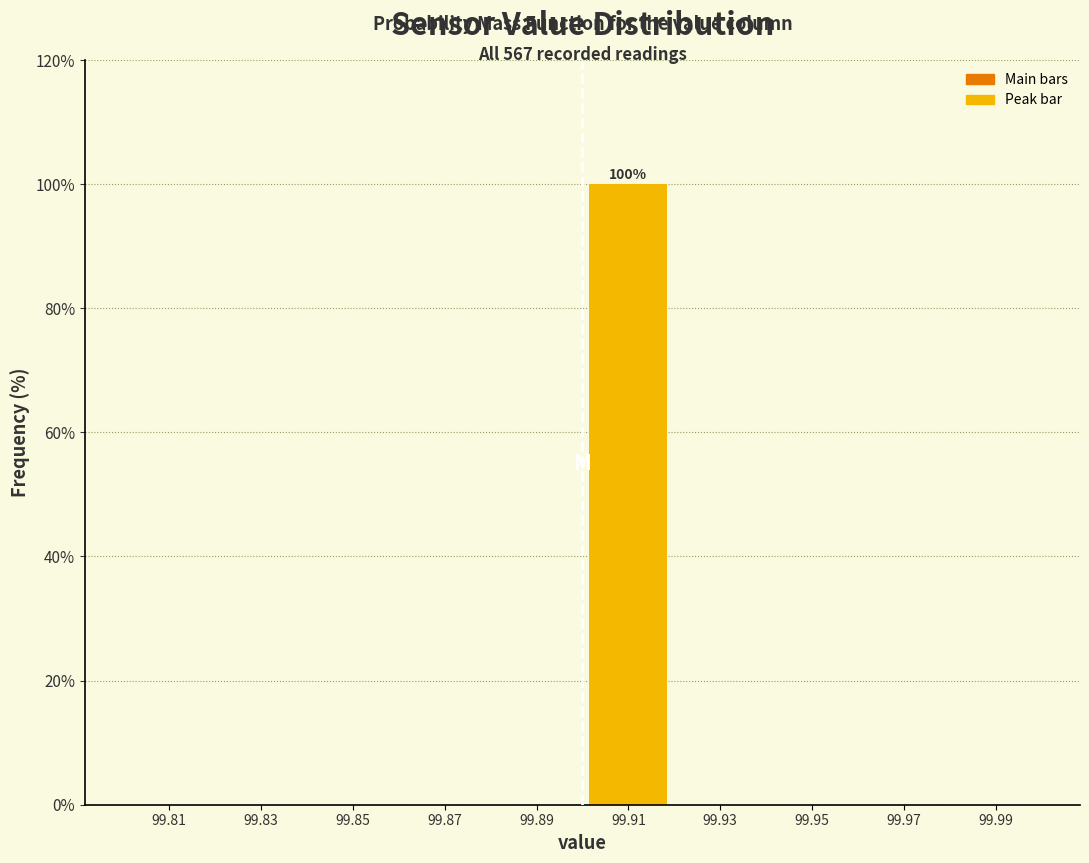

Over which range of the x-axis is the bar tallest?

99.90 to 99.92